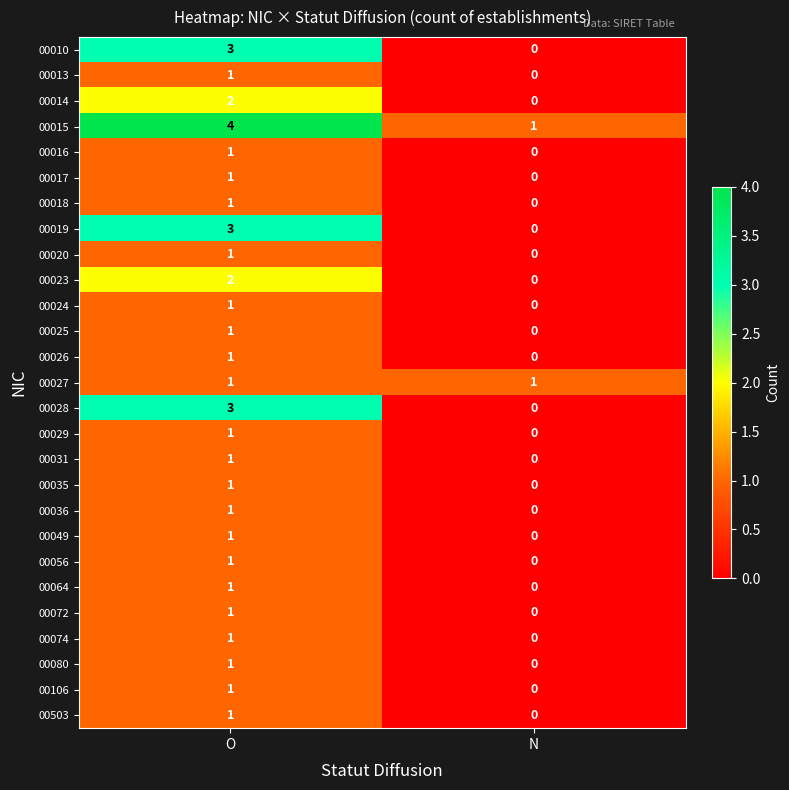

Where is 00019 nearest to the value 1?

N